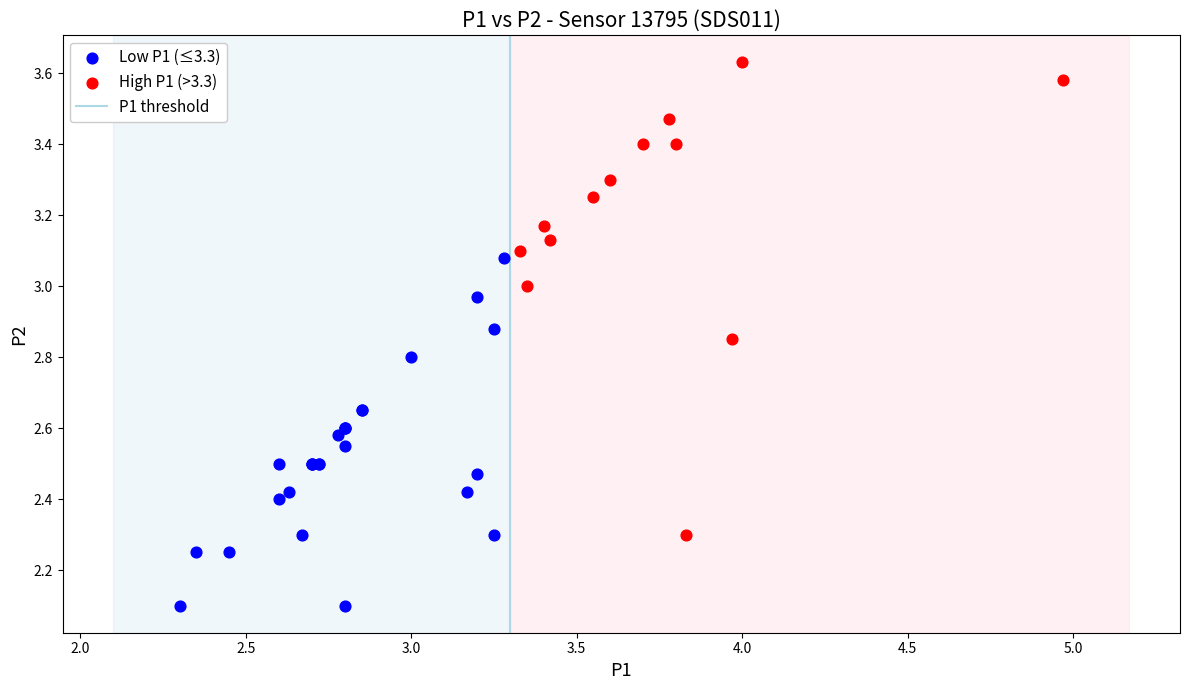

Which series reaches the maximum Y coordinate?

High P1 (>3.3)